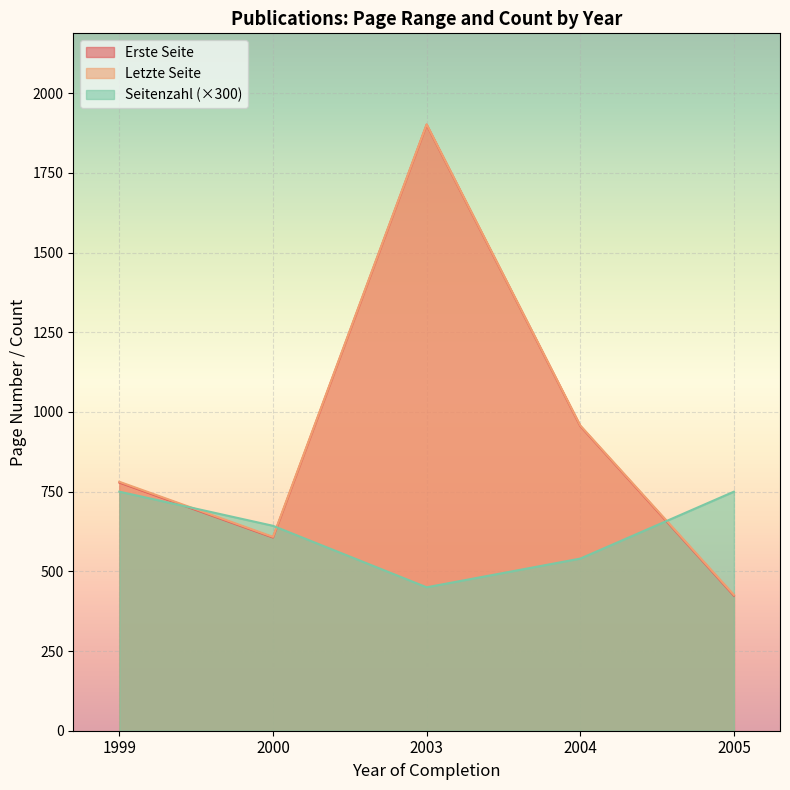

The Erste Seite series shows 301 at 2005. True or false?

True